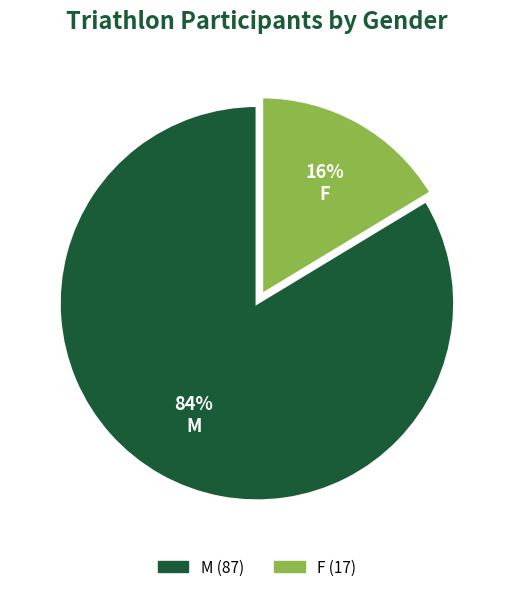

True or false: M accounts for 84% of the total.

True